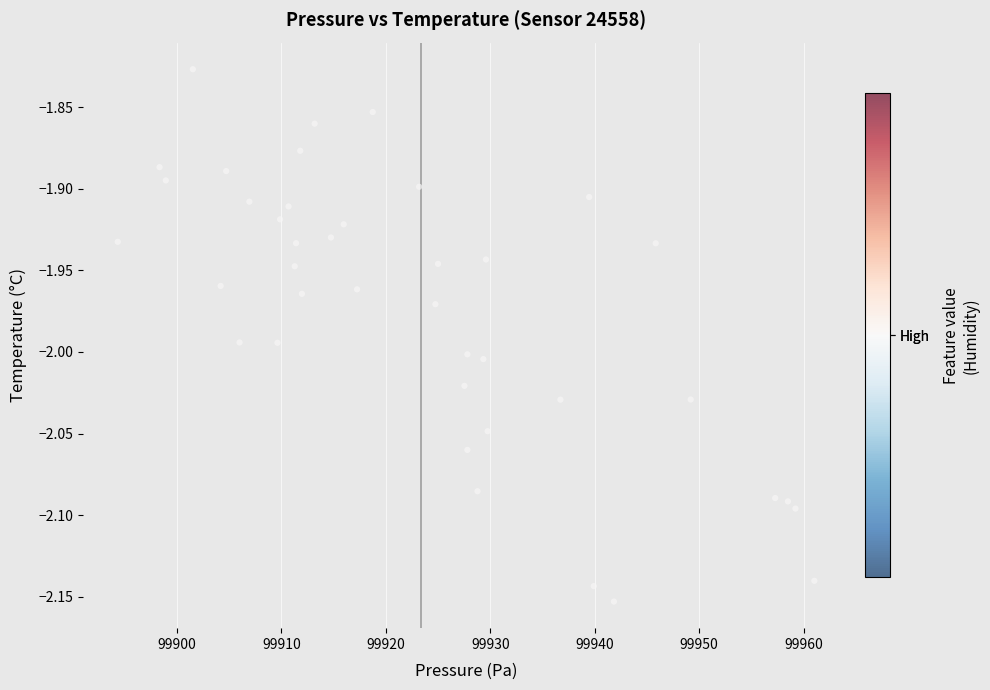

What is the range of Y values (max minus min)?

0.3